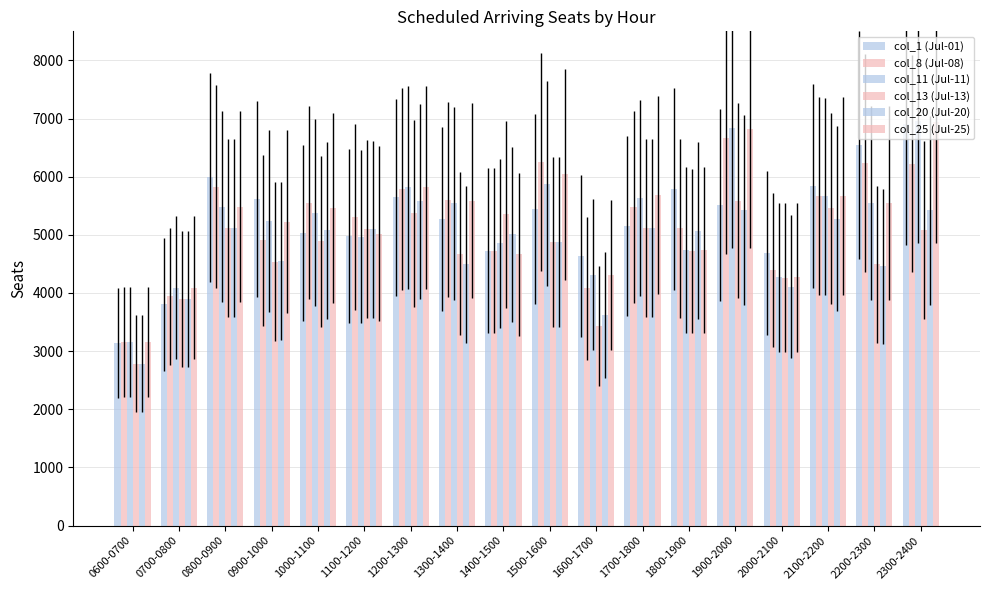

Are the bars grouped side by side (vs. stacked)?

Yes